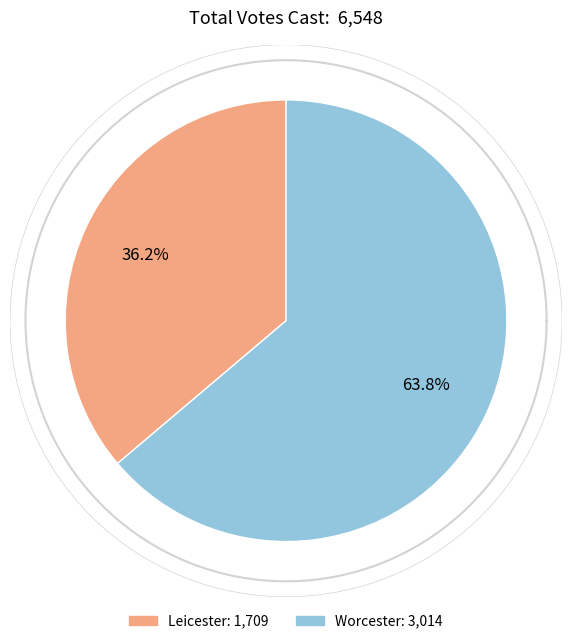

How many segments does this pie chart have?

2